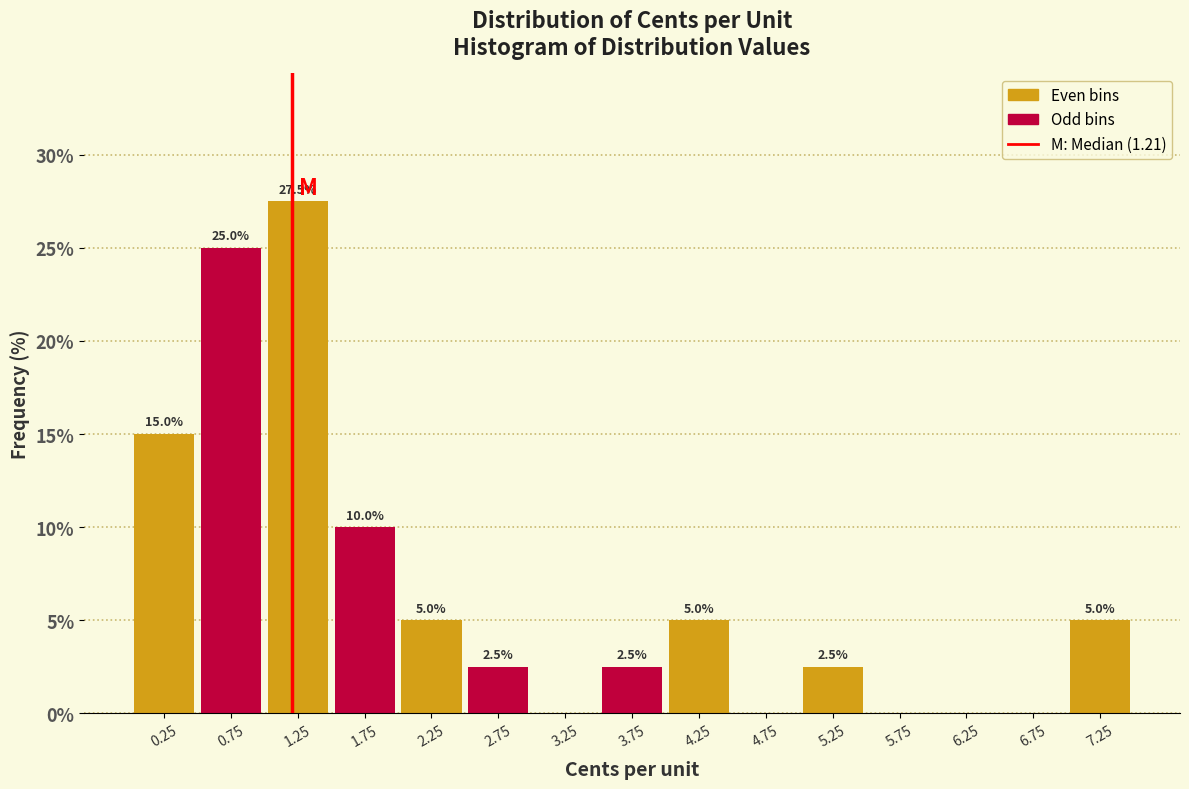

Over which range of the x-axis is the bar tallest?

1.0 to 1.5